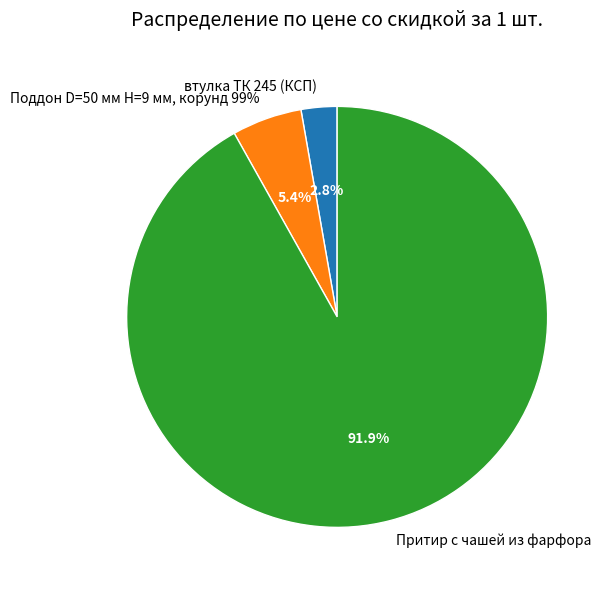

How much of the chart is everything except Поддон D=50 мм Н=9 мм, корунд 99%?

94.6%